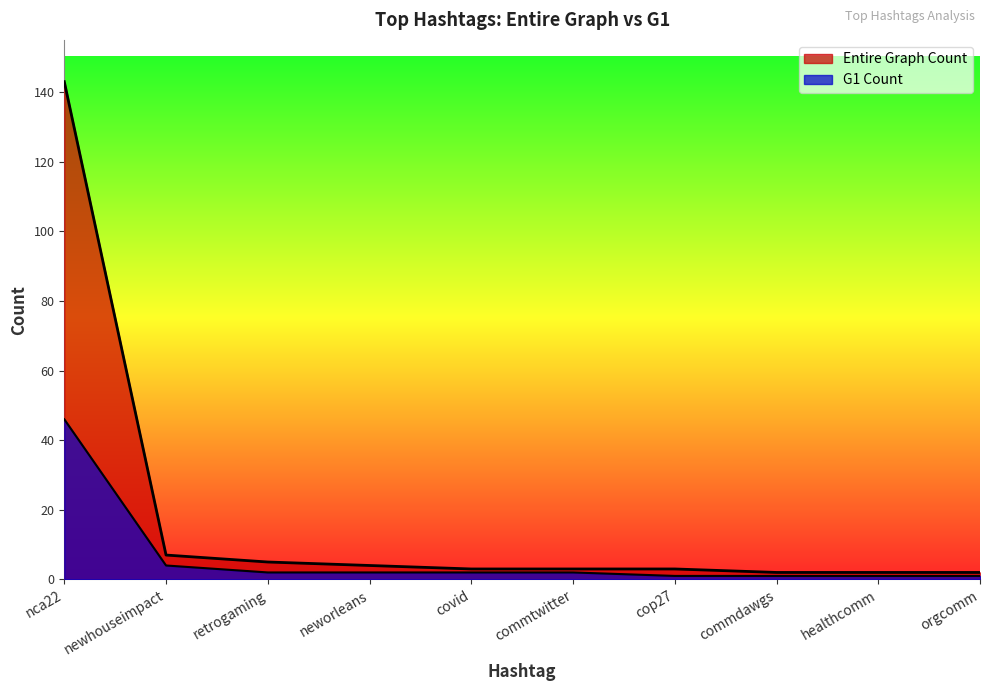

Reading left to right, list all the values displayed in this chart.

Entire Graph Count: nca22=143	newhouseimpact=7	retrogaming=5	neworleans=4	covid=3	commtwitter=3	cop27=3	commdawgs=2	healthcomm=2	orgcomm=2
G1 Count: nca22=46	newhouseimpact=4	retrogaming=2	neworleans=2	covid=2	commtwitter=2	cop27=1	commdawgs=1	healthcomm=1	orgcomm=1